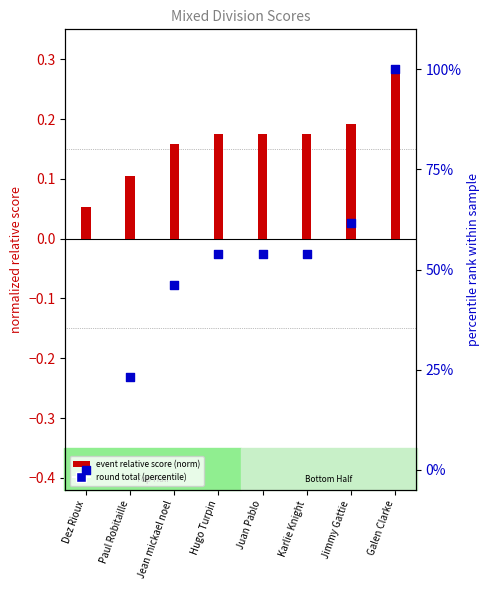

Which series contains the highest Y value?

round total (percentile)